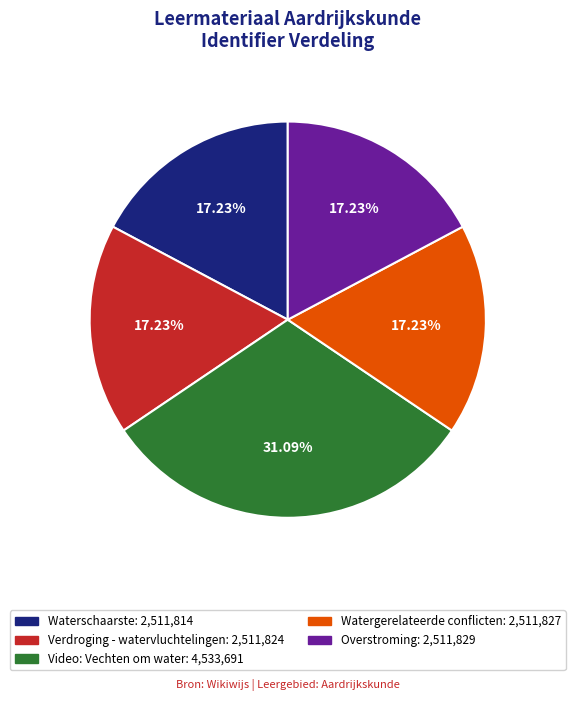

True or false: Watergerelateerde conflicten accounts for 32% of the total.

False